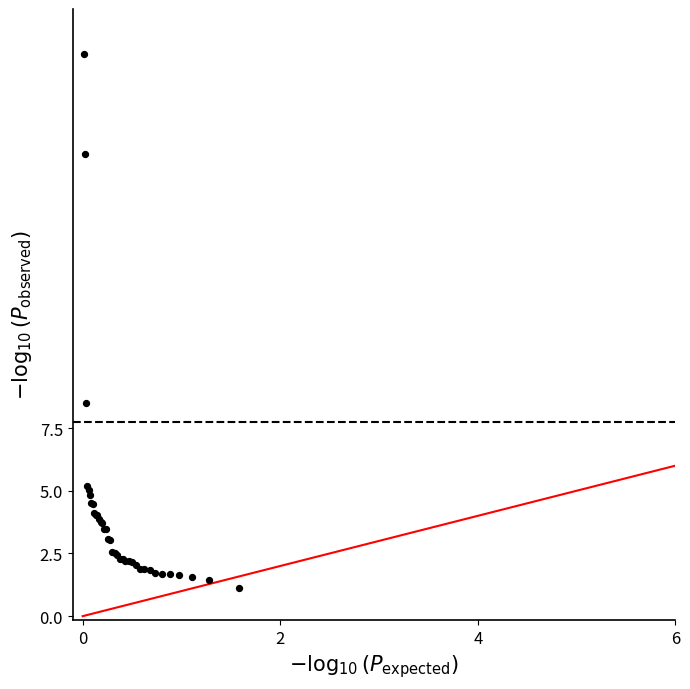

What Y value in the scatter plot is closest to 11?

8.5